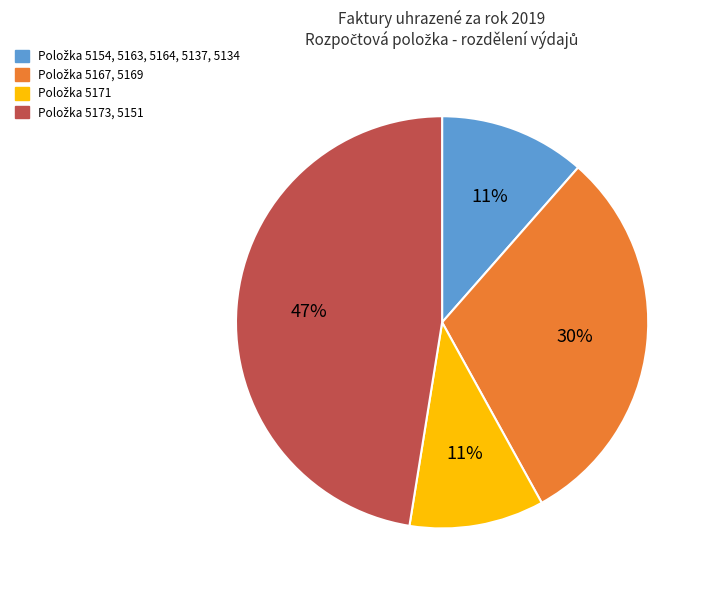

Does any single category account for the majority?

No